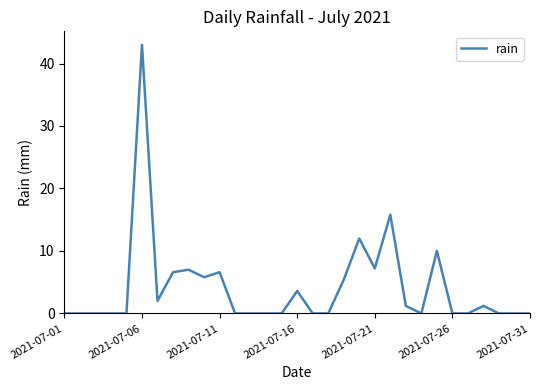

What is the greatest value displayed?

43.0